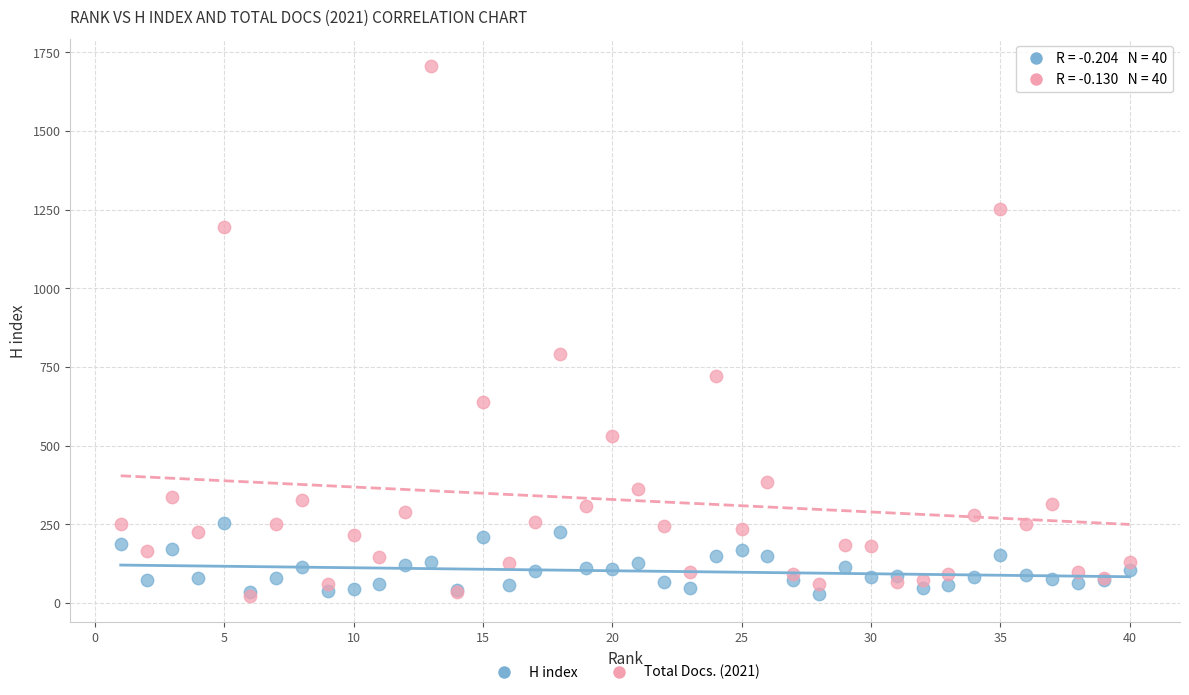

In the Total Docs. (2021) series, what Y value is closest to 865?

790